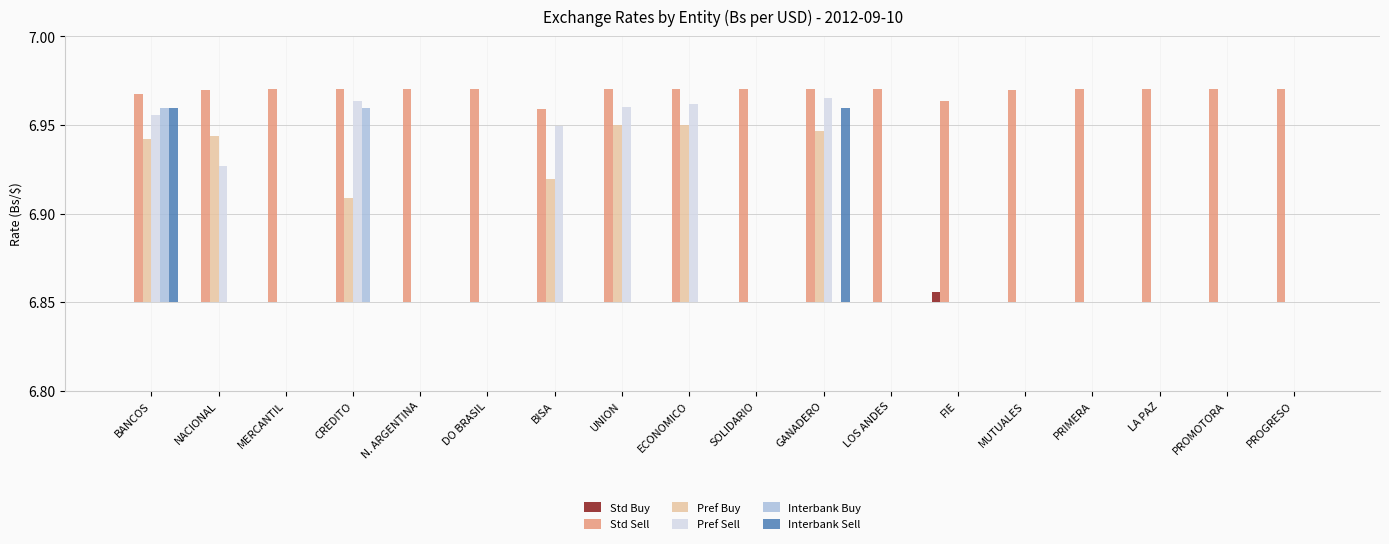

At PROMOTORA, list the series in order from smallest to largest.

Std Buy, Pref Buy, Pref Sell, Interbank Buy, Interbank Sell, Std Sell